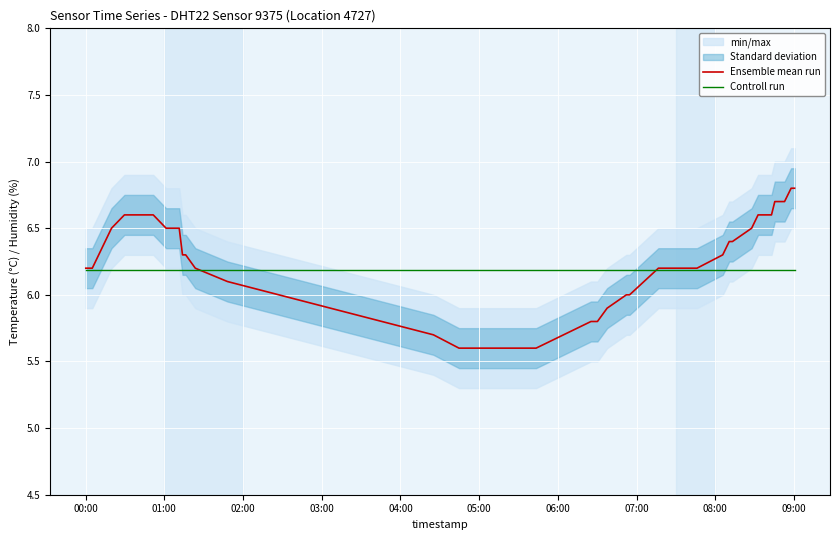

What is the highest value of the Controll run series?

6.2